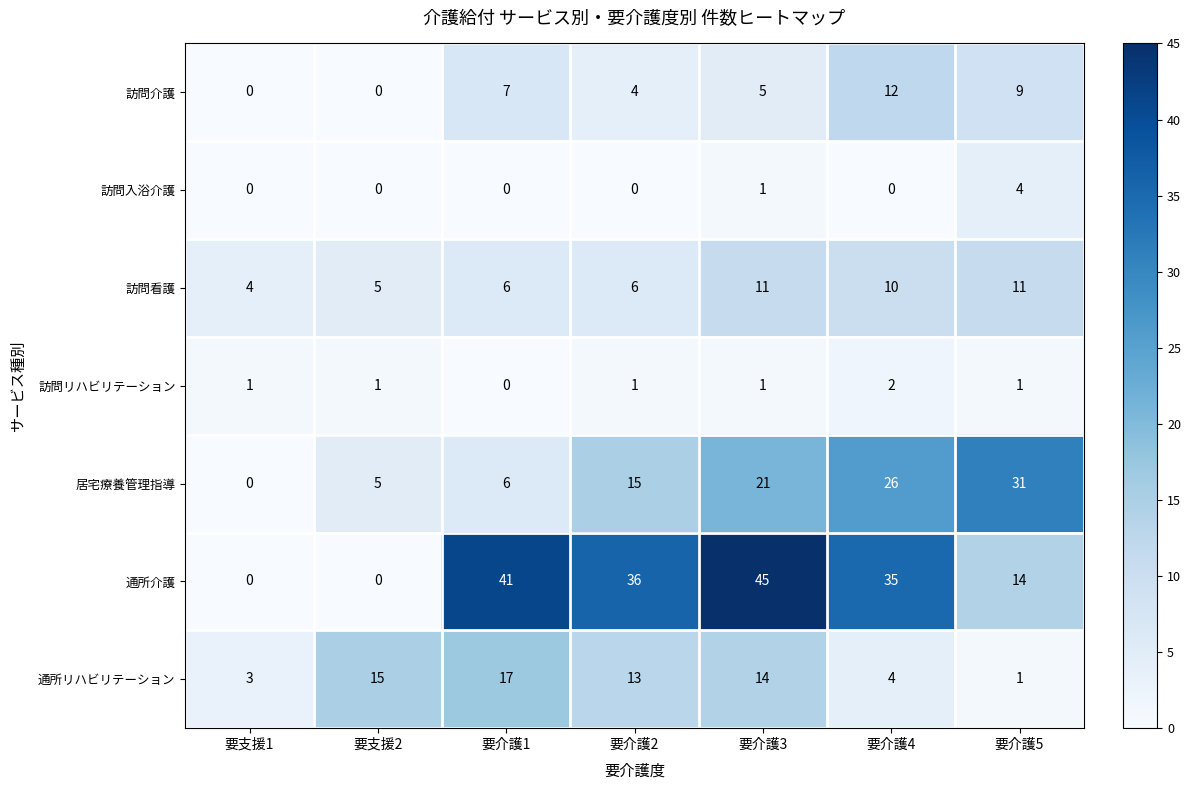

Between 要介護1 and 要介護2, which series saw the biggest shift?

居宅療養管理指導